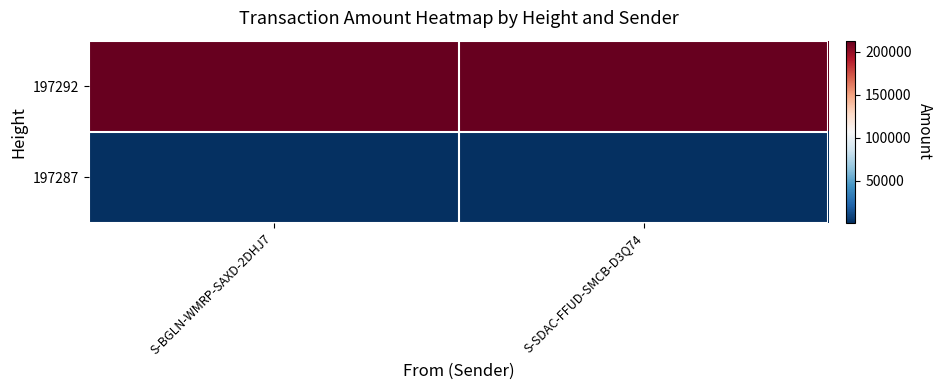

What is the difference between the highest and lowest values at S-BGLN-WMRP-SAXD-2DHJ7?

212000